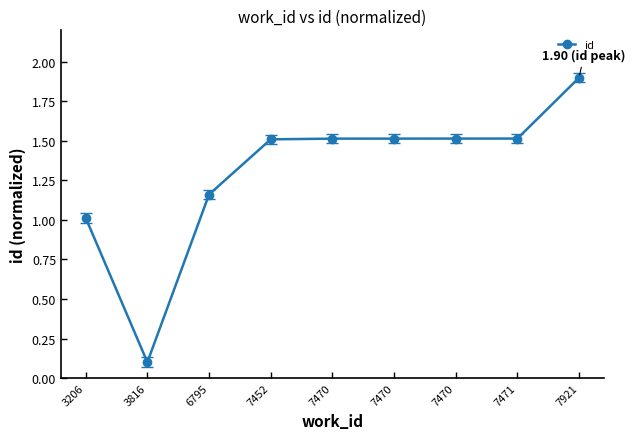

At which label does the data first exceed 1?

3206